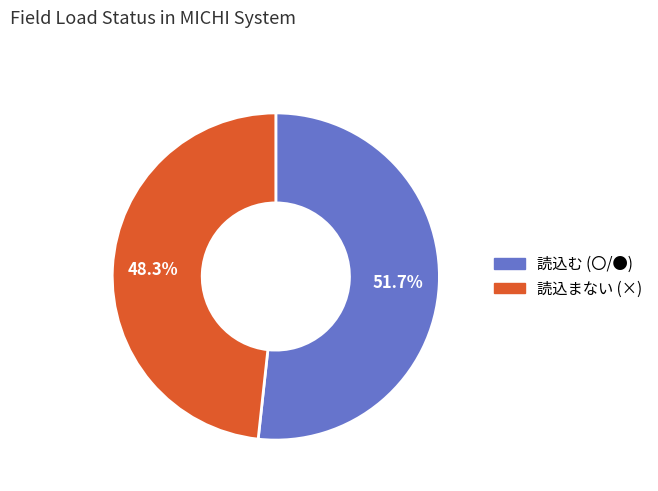

What is the ratio of the value at 読込む (〇/●) to the value at 読込まない (×)?

1.1